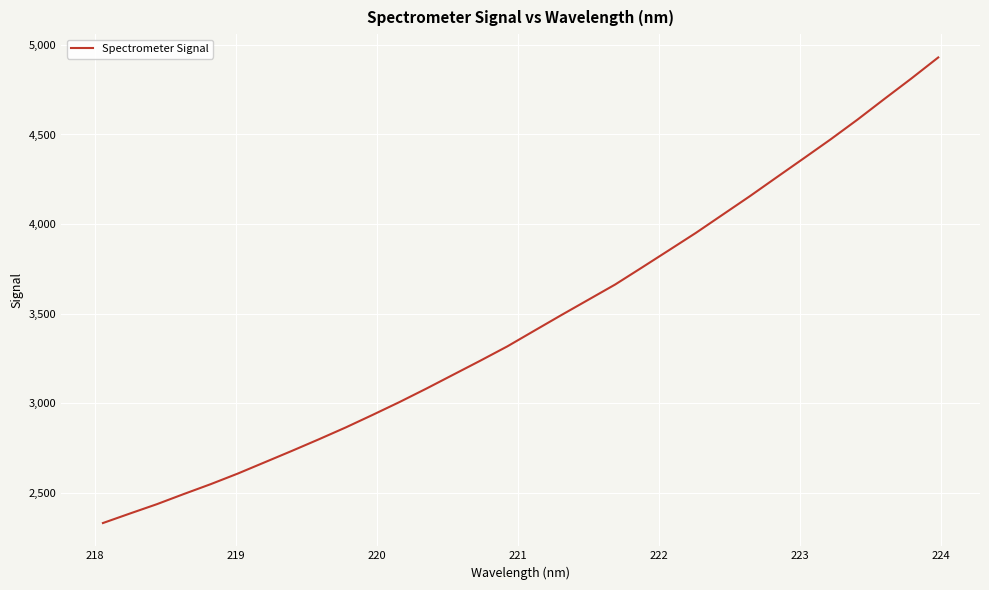

What is the difference between the maximum and minimum values?

2596.5